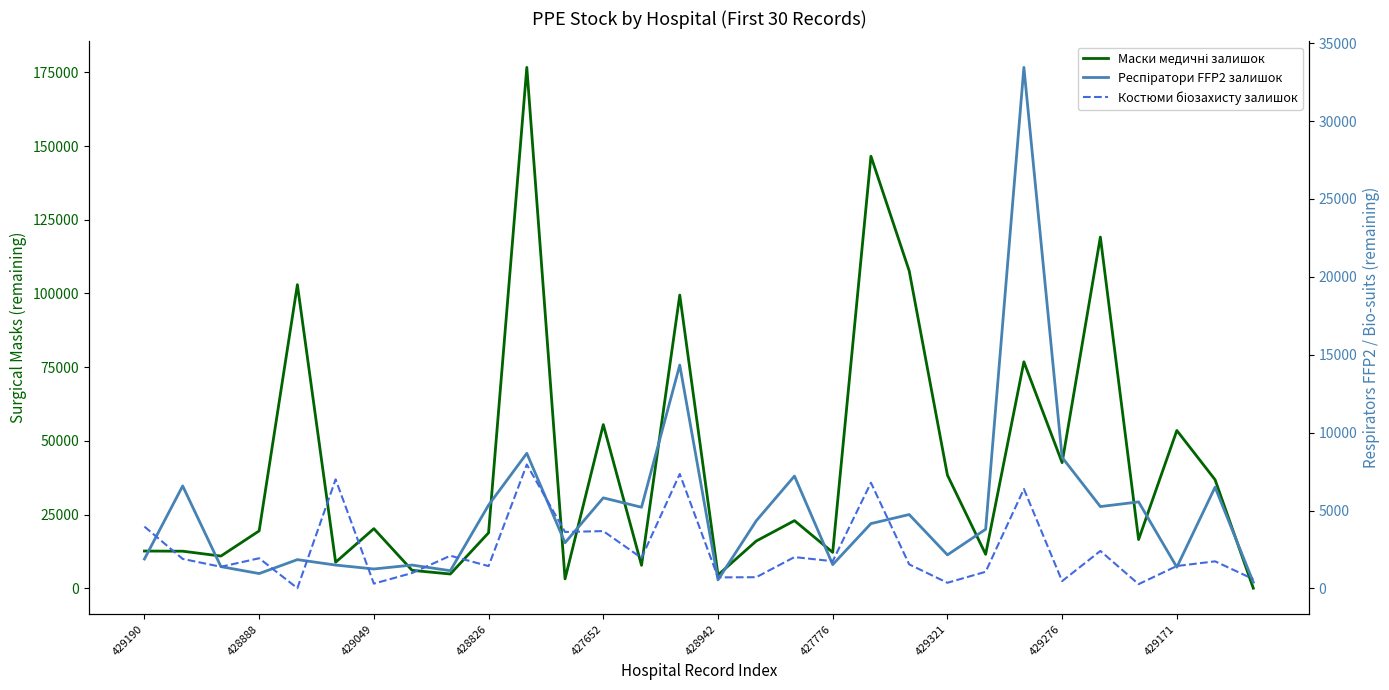

How many intersections are there between Респіратори FFP2 залишок and Костюми біозахисту залишок?

16